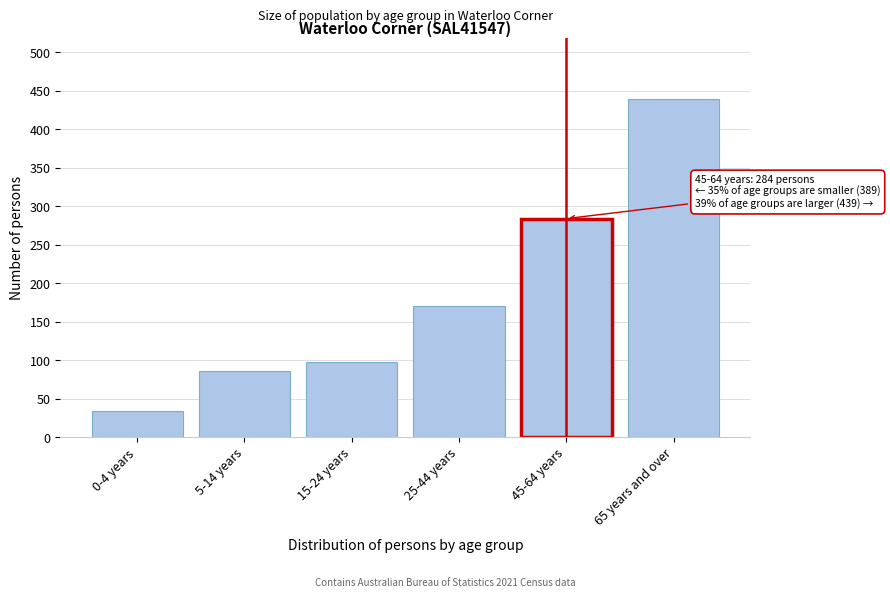

Reading left to right, transcribe all the data shown in this chart.

34	86	98	171	284	439